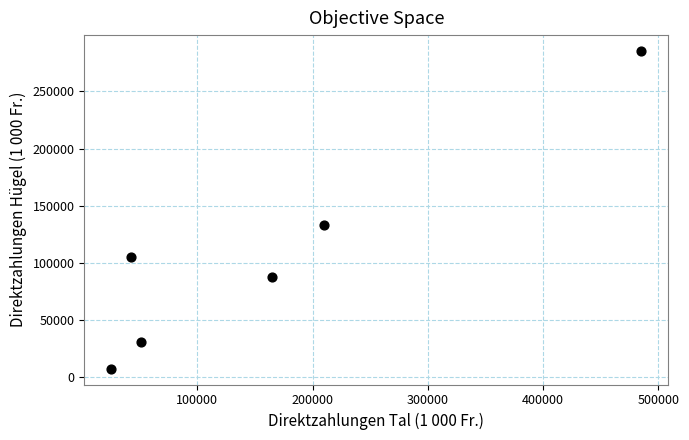

What Y value in the scatter plot is closest to 146503?

133536